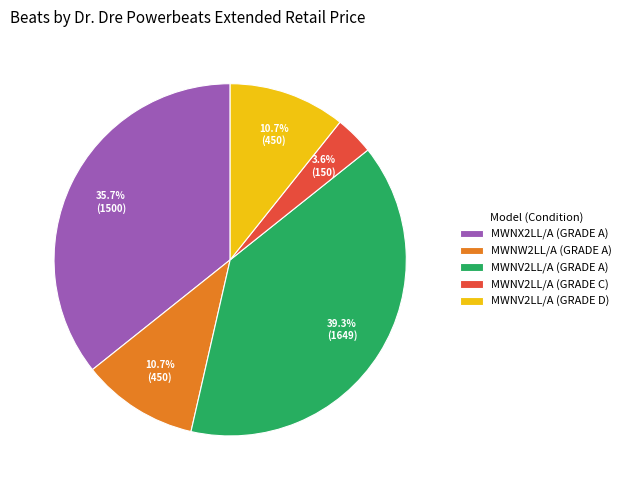

What percentage is the MWNV2LL/A (GRADE D) slice, to the nearest percent?

11%